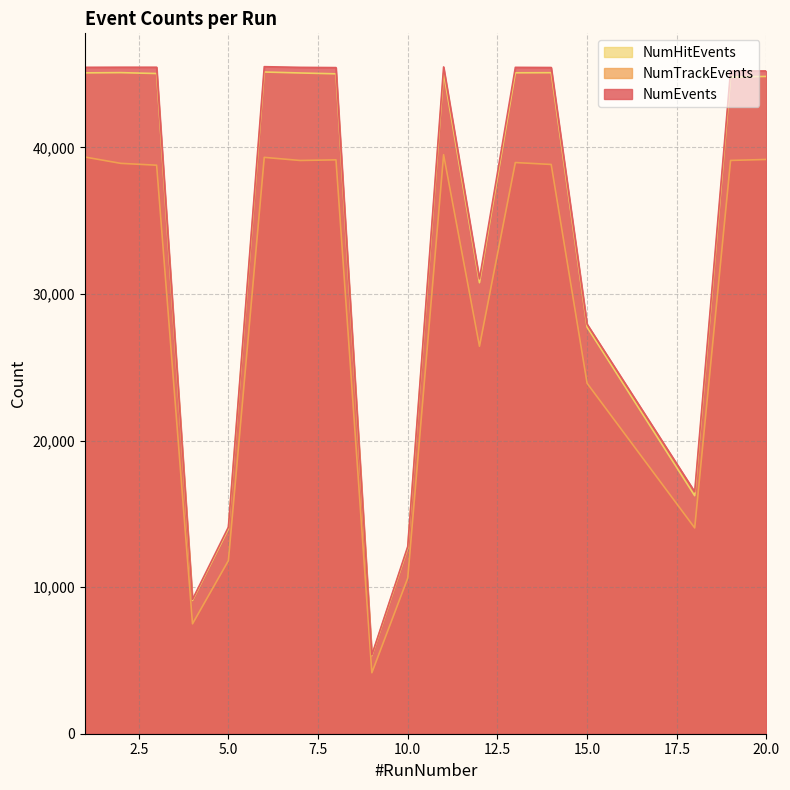

Which series has the widest spread of values?

NumEvents